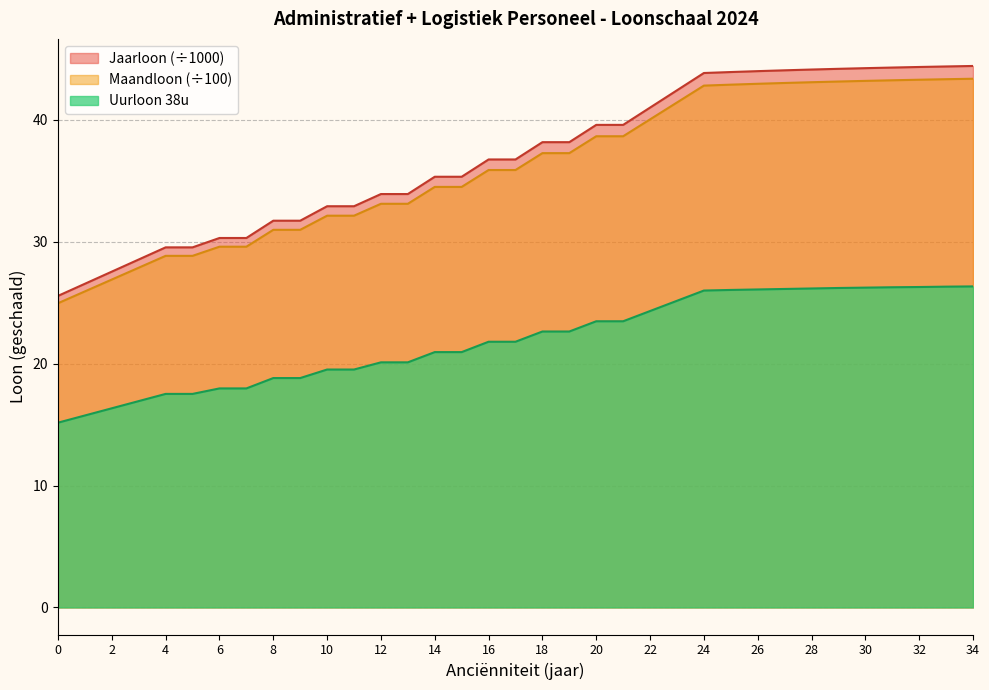

How many data points in Uurloon 38u are less than 21?

16